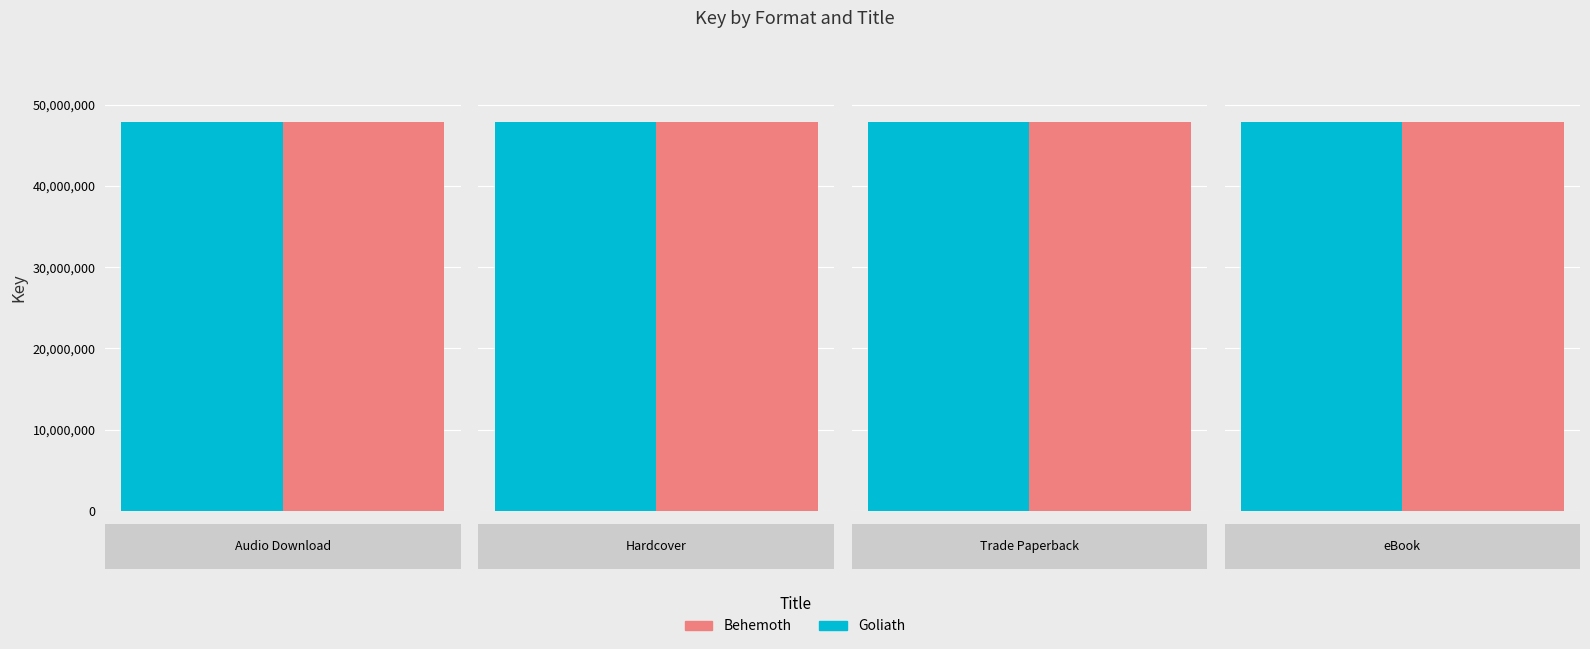

Which has a higher value, Trade Paperback or eBook?

Trade Paperback